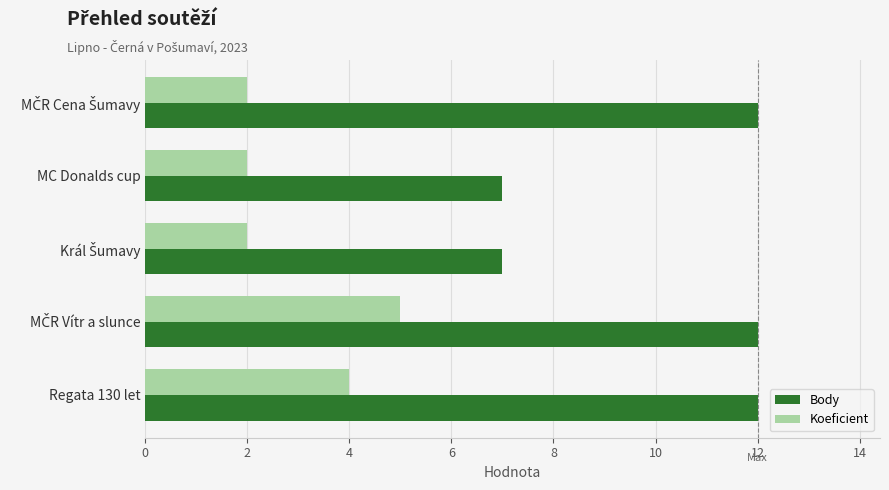

Which series has the largest total across all categories?

Body